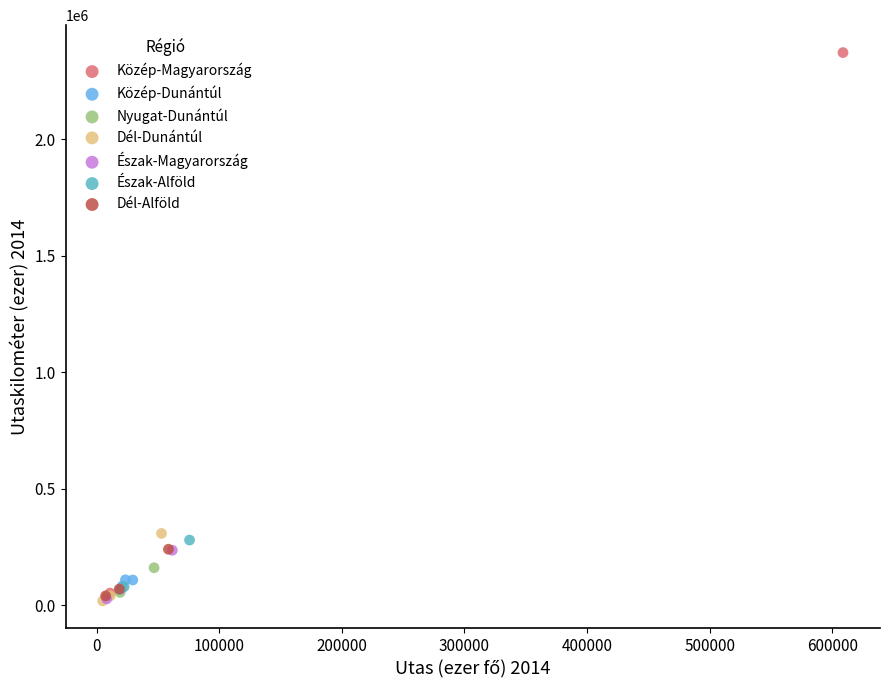

What are all the series names shown in the legend?

Közép-Magyarország, Közép-Dunántúl, Nyugat-Dunántúl, Dél-Dunántúl, Észak-Magyarország, Észak-Alföld, Dél-Alföld